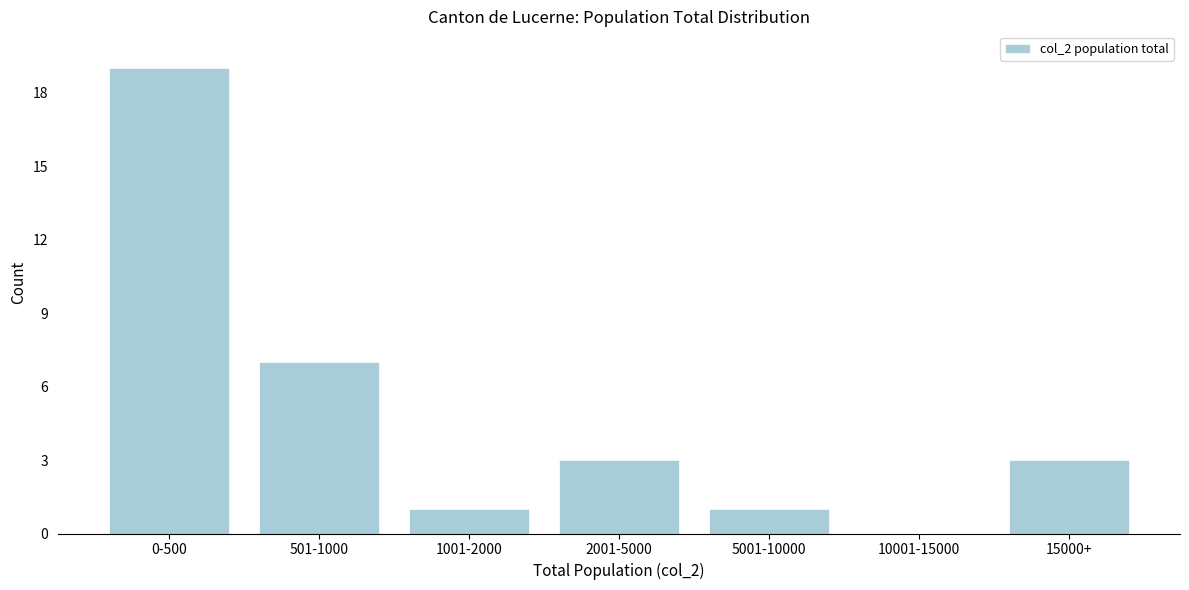

Reading right to left, transcribe all the data shown in this chart.

15000+=3	10001-15000=0	5001-10000=1	2001-5000=3	1001-2000=1	501-1000=7	0-500=19